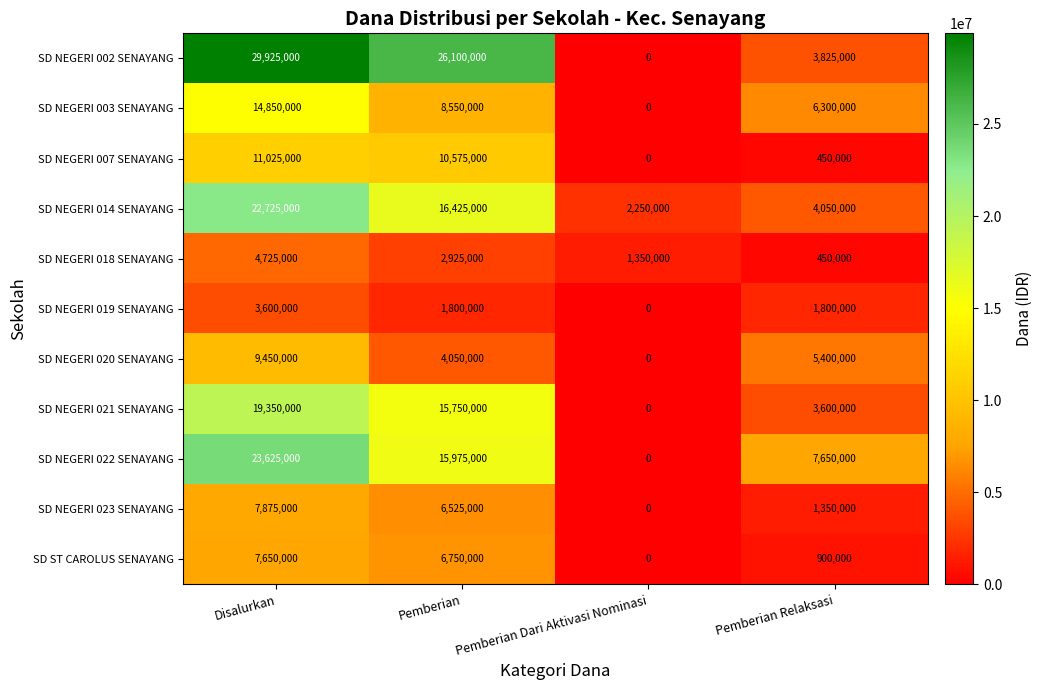

What is the approximate value of SD NEGERI 021 SENAYANG at Disalurkan, to the nearest 10?

19350000